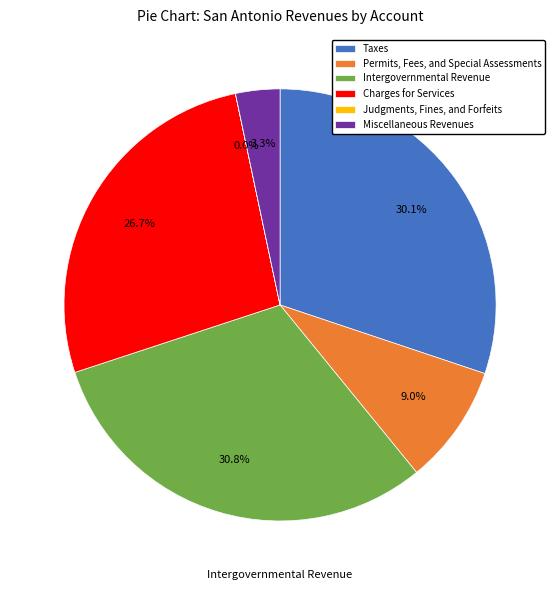

Combined, what portion of the pie is Permits, Fees, and Special Assessments and Charges for Services?

35.7%